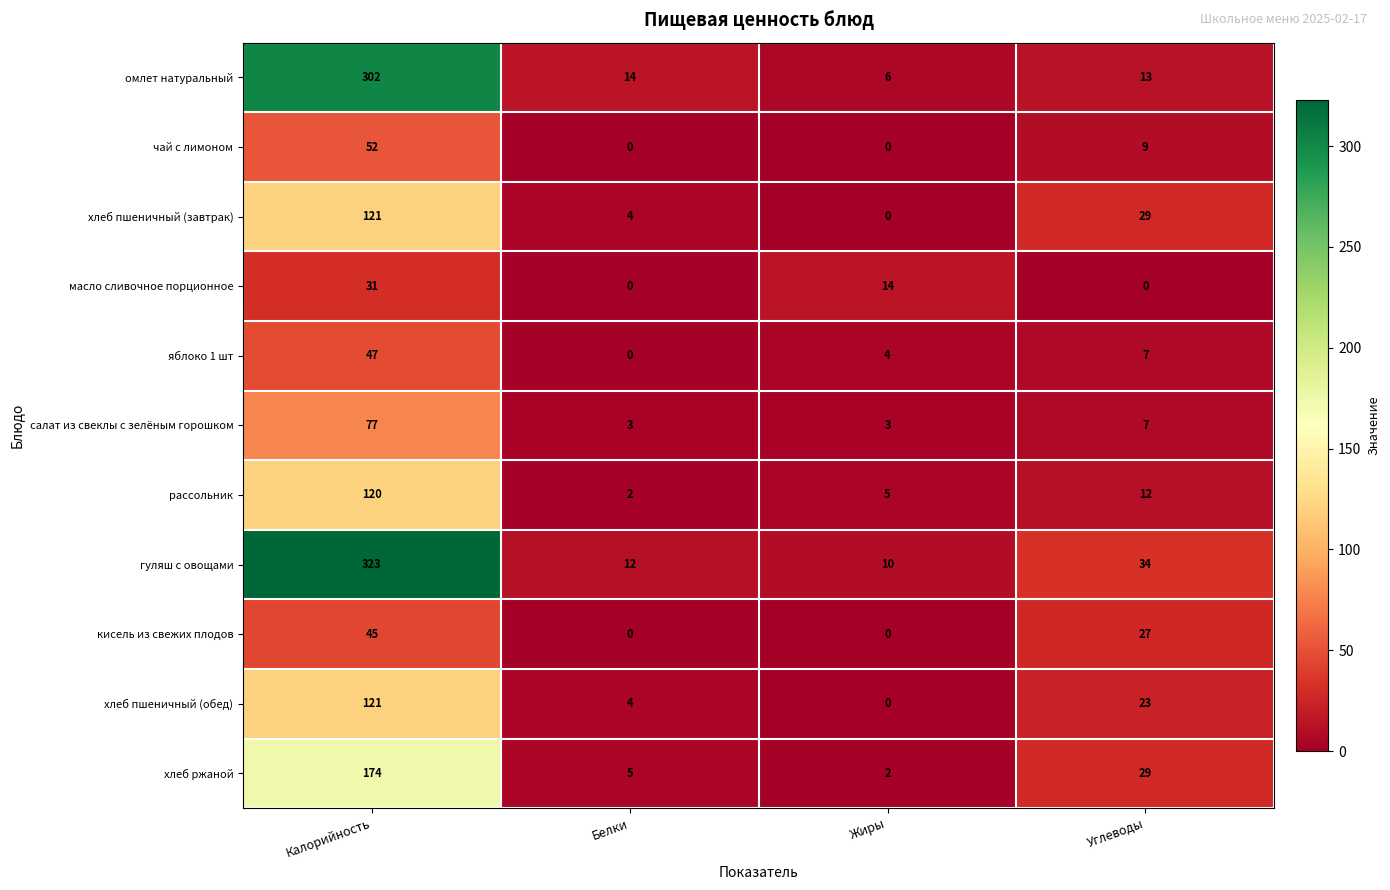

What is the difference between the highest and lowest values at Углеводы?

34